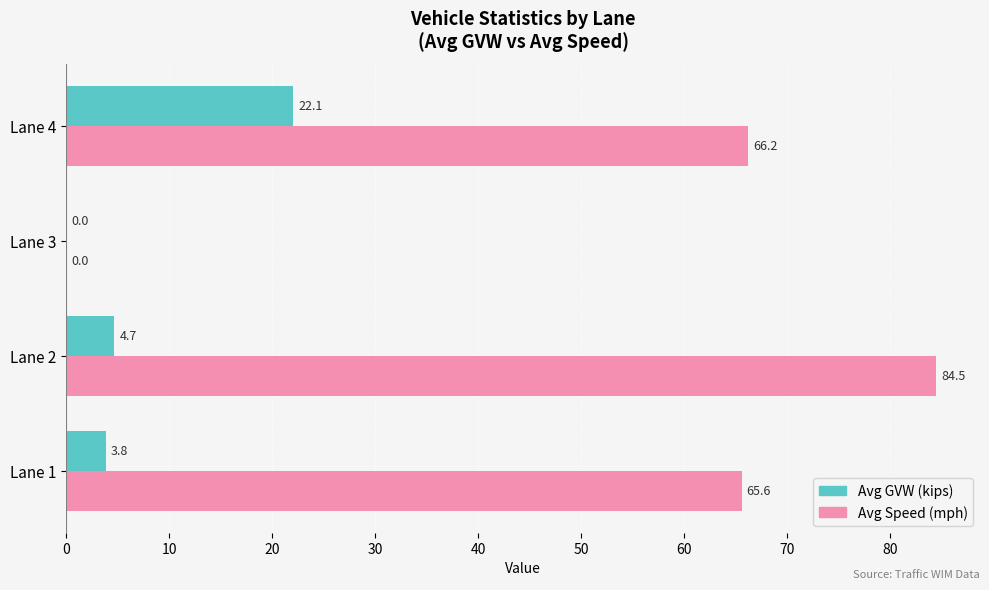

Is it true that Avg GVW (kips) equals 0.0 at Lane 3?

True